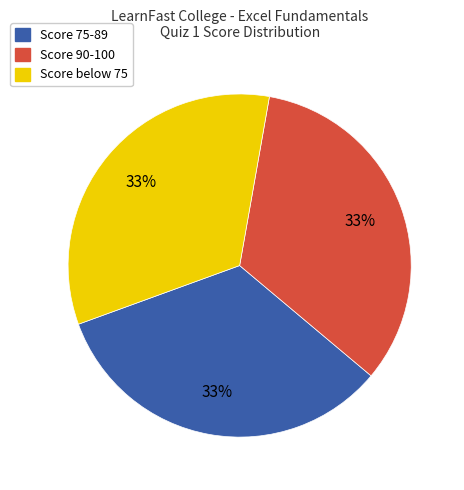

Does any single category account for the majority?

No